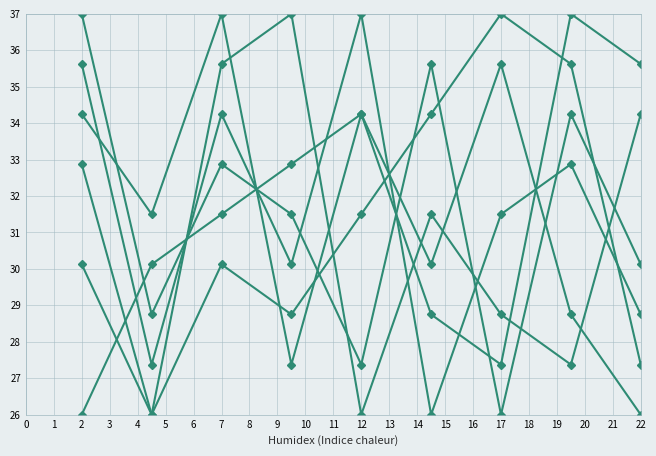

How many lines are shown in the chart?

6